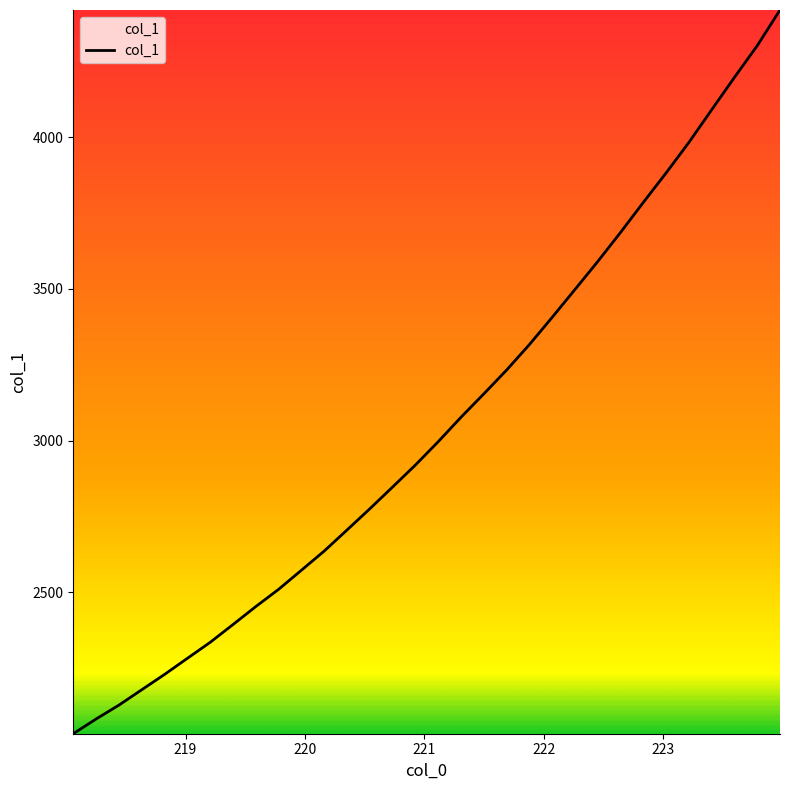

What is the difference between the maximum and minimum values?

2385.2